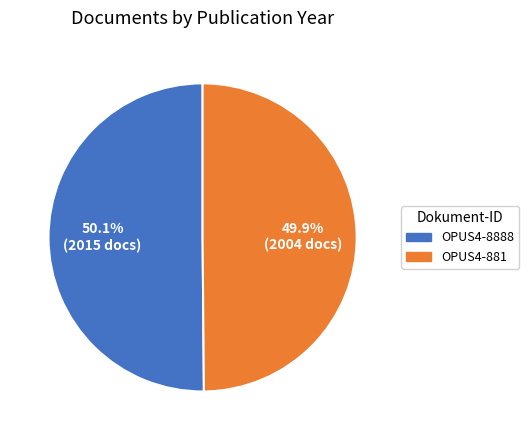

Is there a majority slice in this chart?

Yes